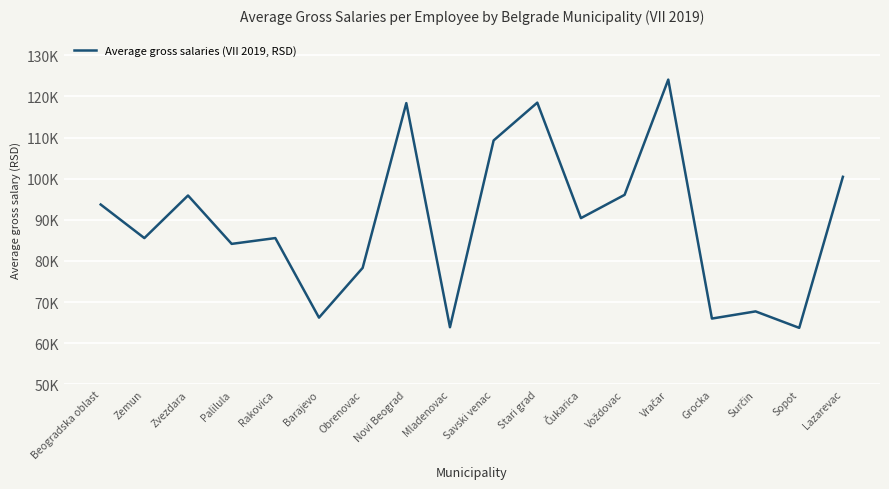

Approximately how many times larger is the value at Barajevo compared to Vračar?

0.5